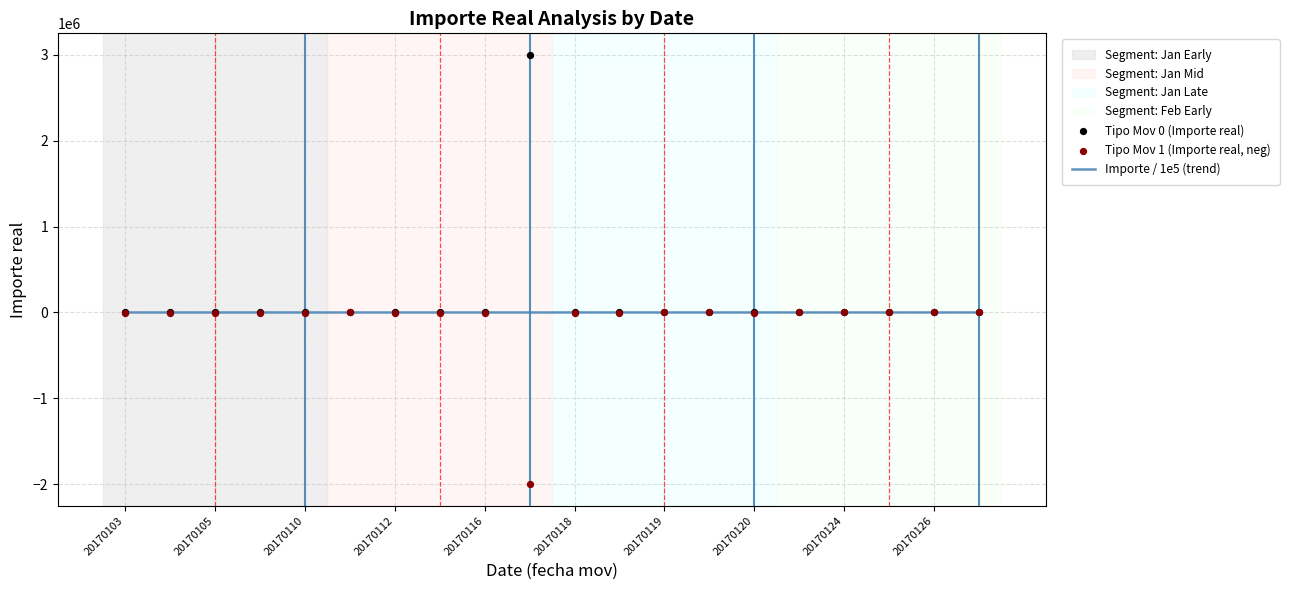

Which series has the largest total across all categories?

Tipo Mov 0 (Importe real)